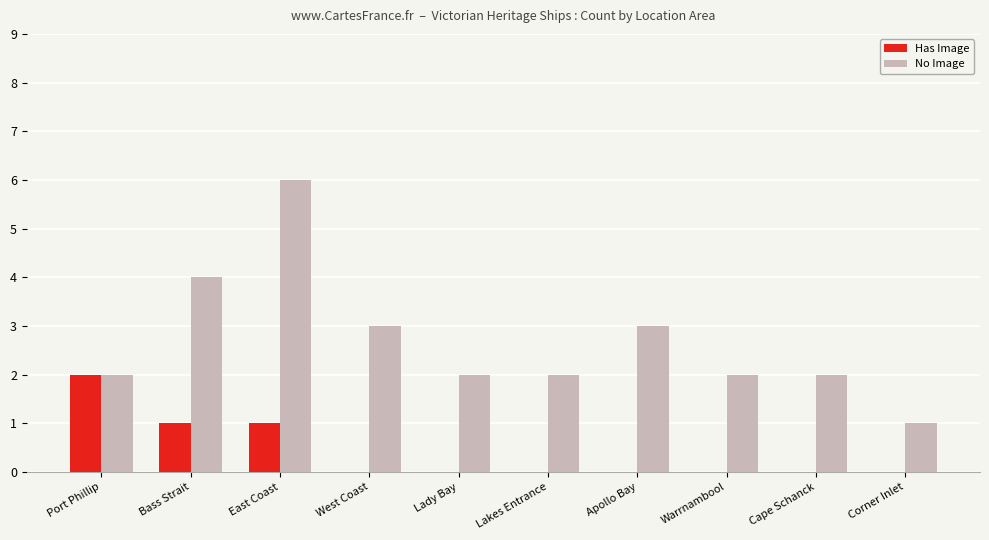

The Has Image series shows 1 at West Coast. True or false?

False